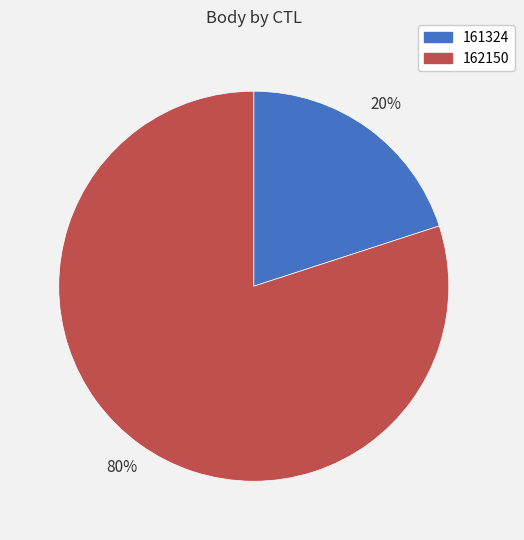

Is the sum of 161324 and 162150 greater than half?

Yes